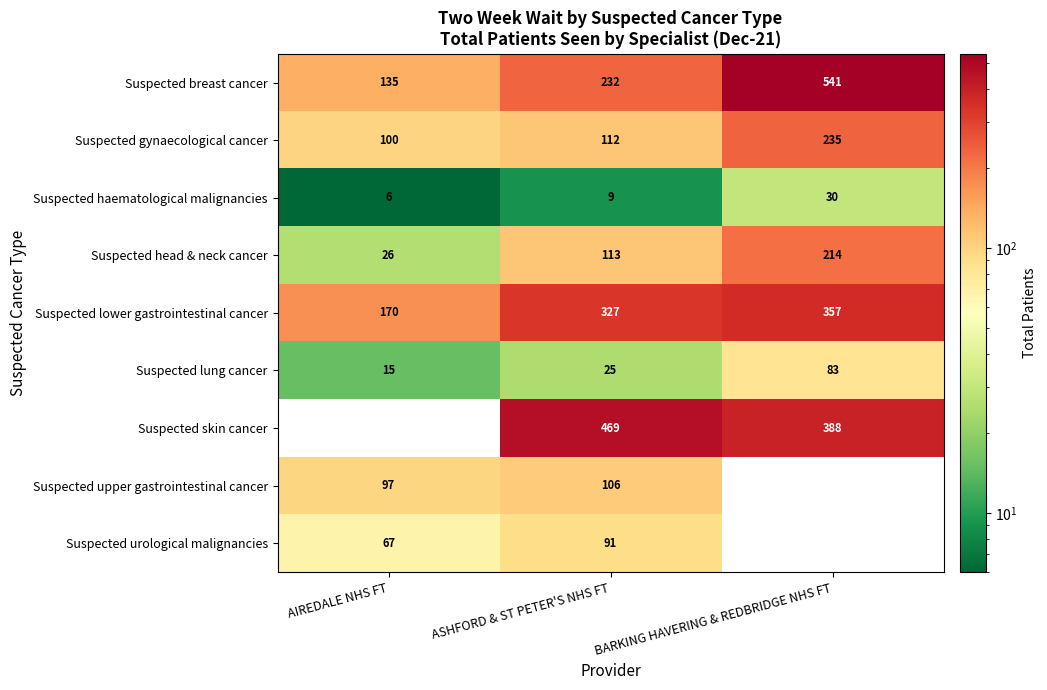

What is the sum of the Suspected breast cancer values at ASHFORD & ST PETER'S NHS FT and AIREDALE NHS FT?

367.0